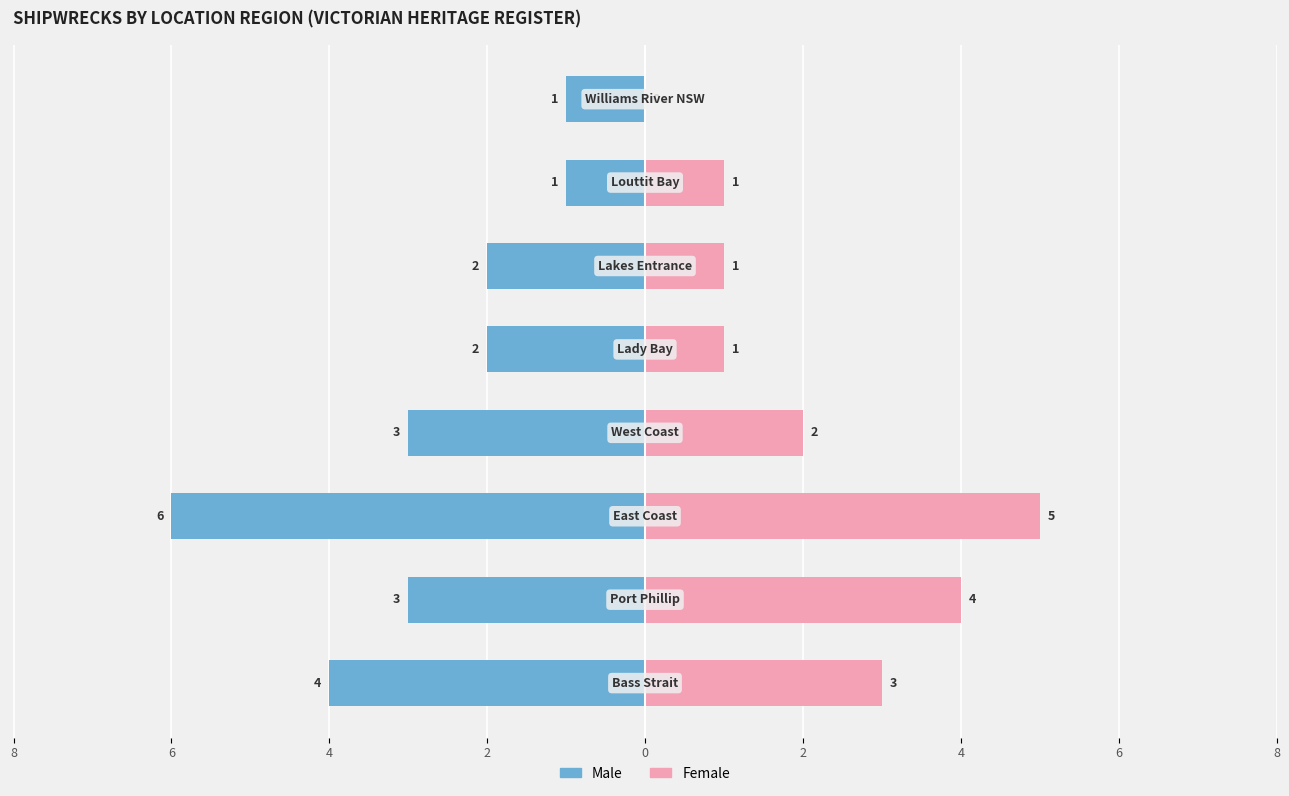

Between 6 and 4, which is larger?

6